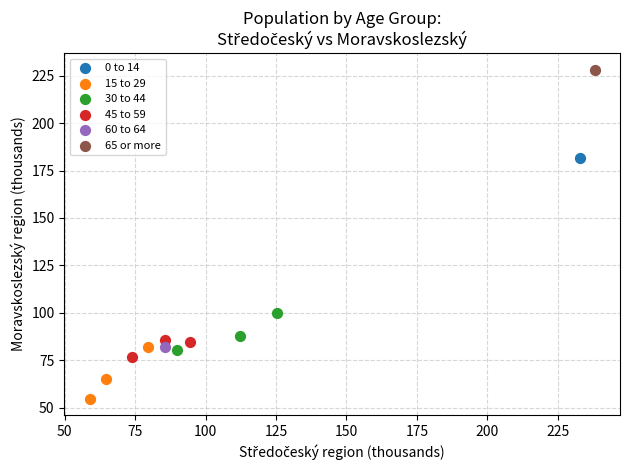

What are all the series names shown in the legend?

0 to 14, 15 to 29, 30 to 44, 45 to 59, 60 to 64, 65 or more